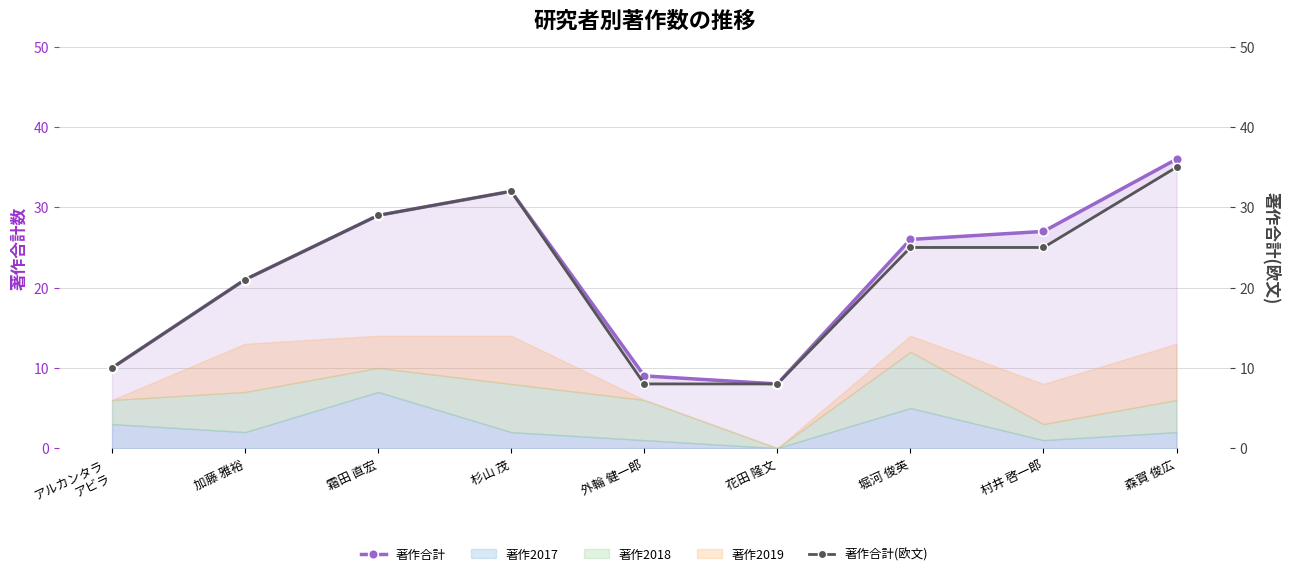

Reading left to right, list all the values displayed in this chart.

著作合計: 10	21	29	32	9	8	26	27	36
著作合計(欧文): 10	21	29	32	8	8	25	25	35